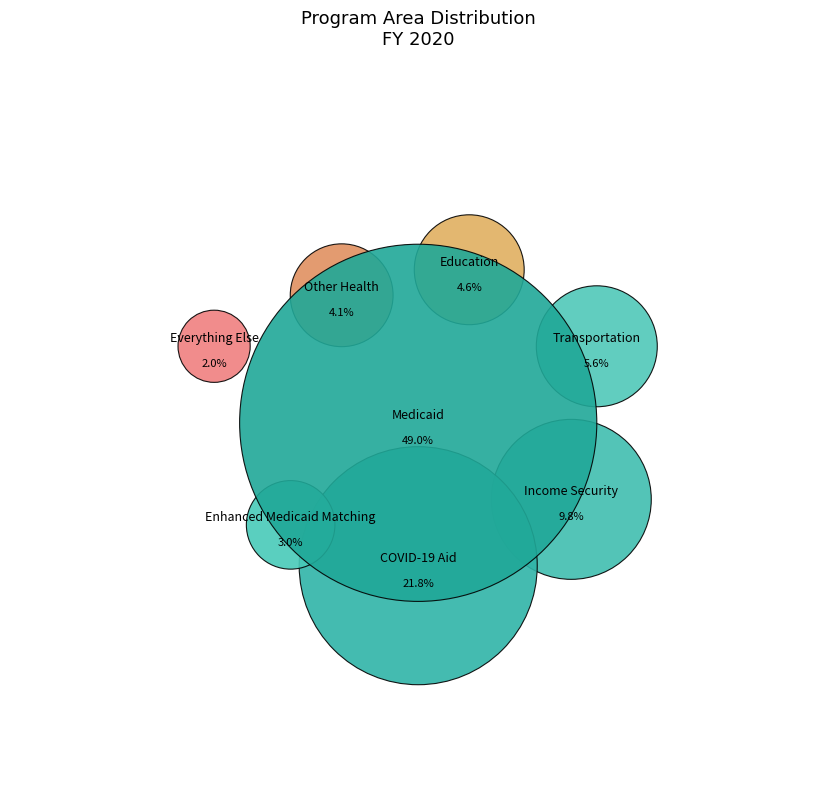

Is COVID-19 Aid the majority of the pie?

No